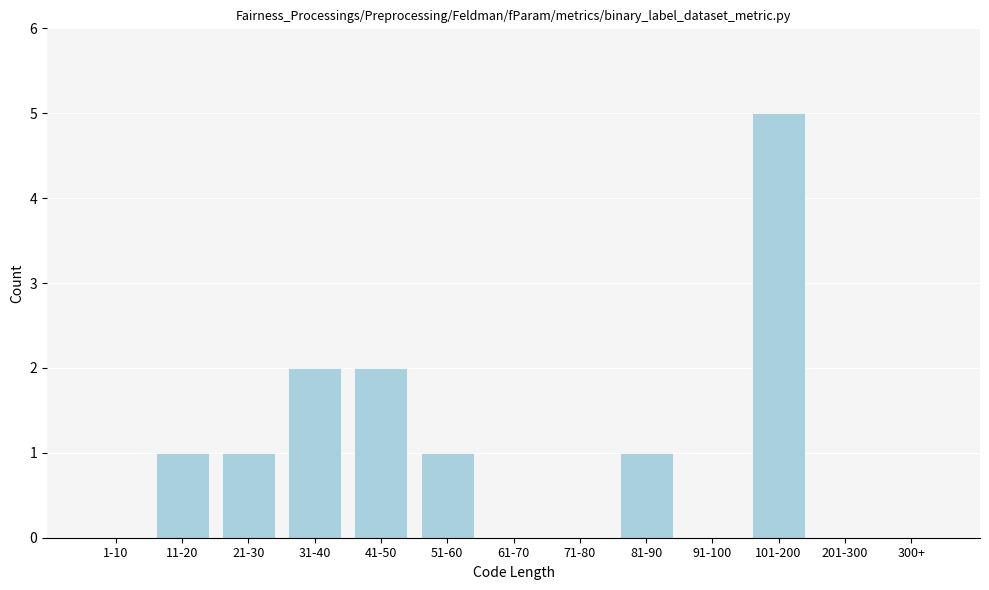

Reading right to left, what are all the values shown in this chart?

300+=0	201-300=0	101-200=5	91-100=0	81-90=1	71-80=0	61-70=0	51-60=1	41-50=2	31-40=2	21-30=1	11-20=1	1-10=0